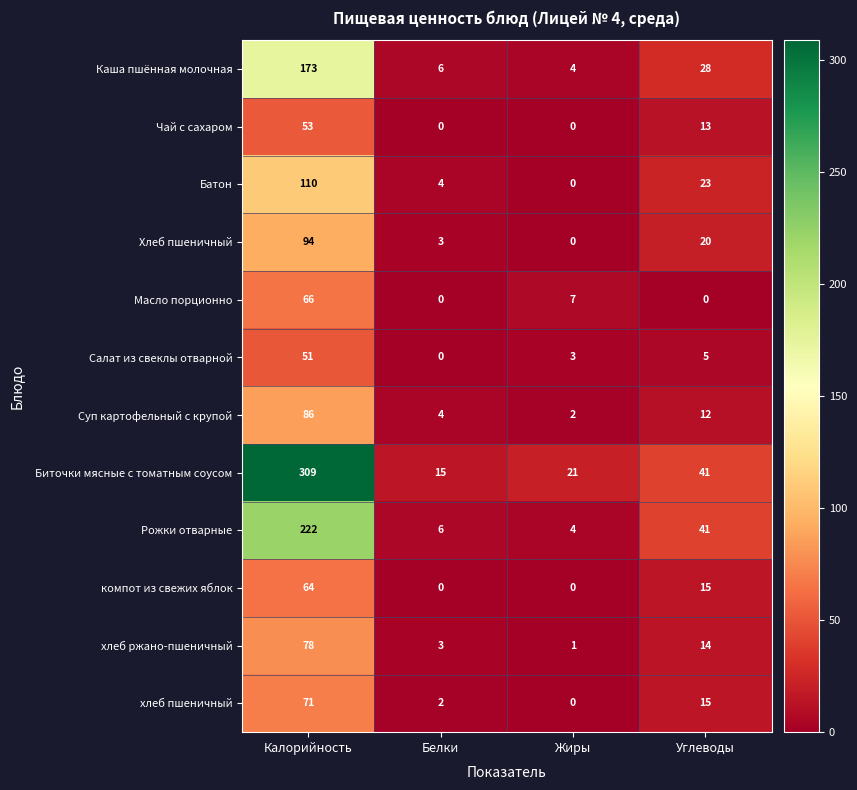

What is the sum of the Салат из свеклы отварной values at Углеводы and Калорийность?

56